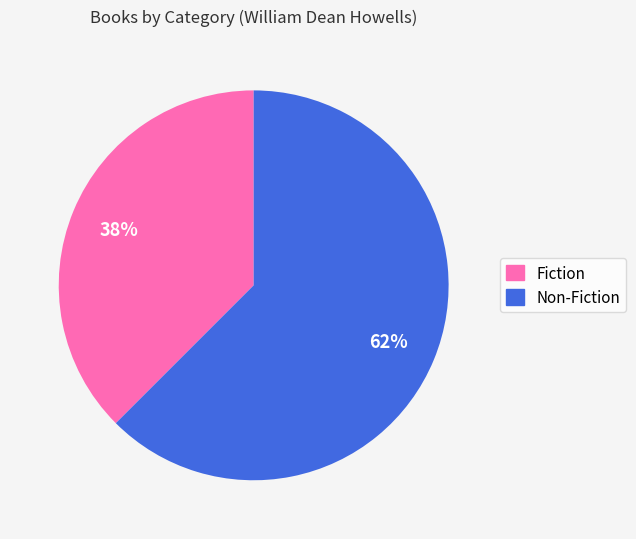

To the nearest percent, what is the combined percentage of Fiction and Non-Fiction?

100%